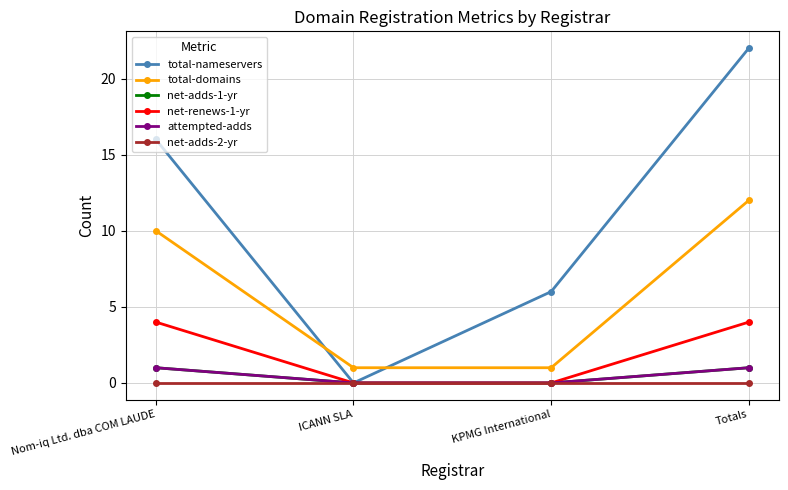

Is this an area chart (filled region under the line)?

No